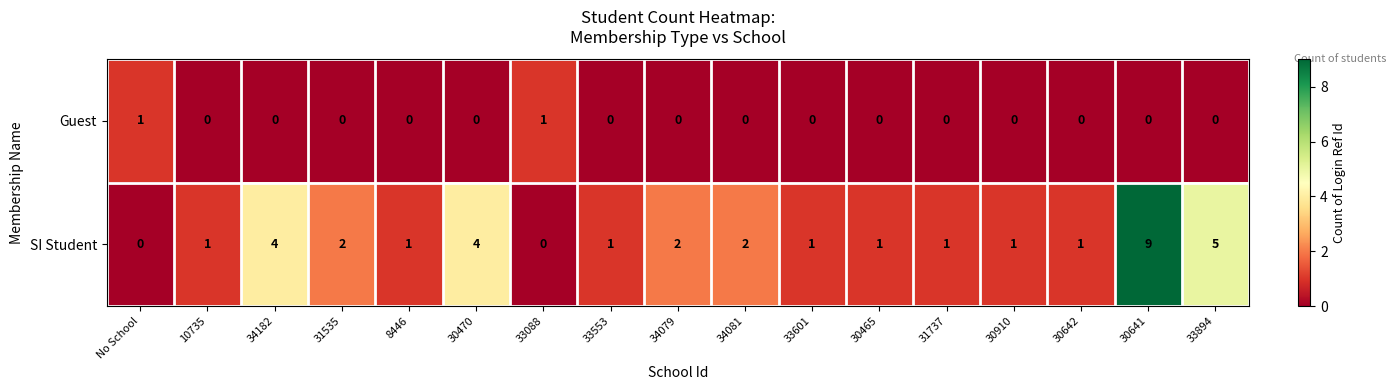

At which label does SI Student reach its peak?

30641